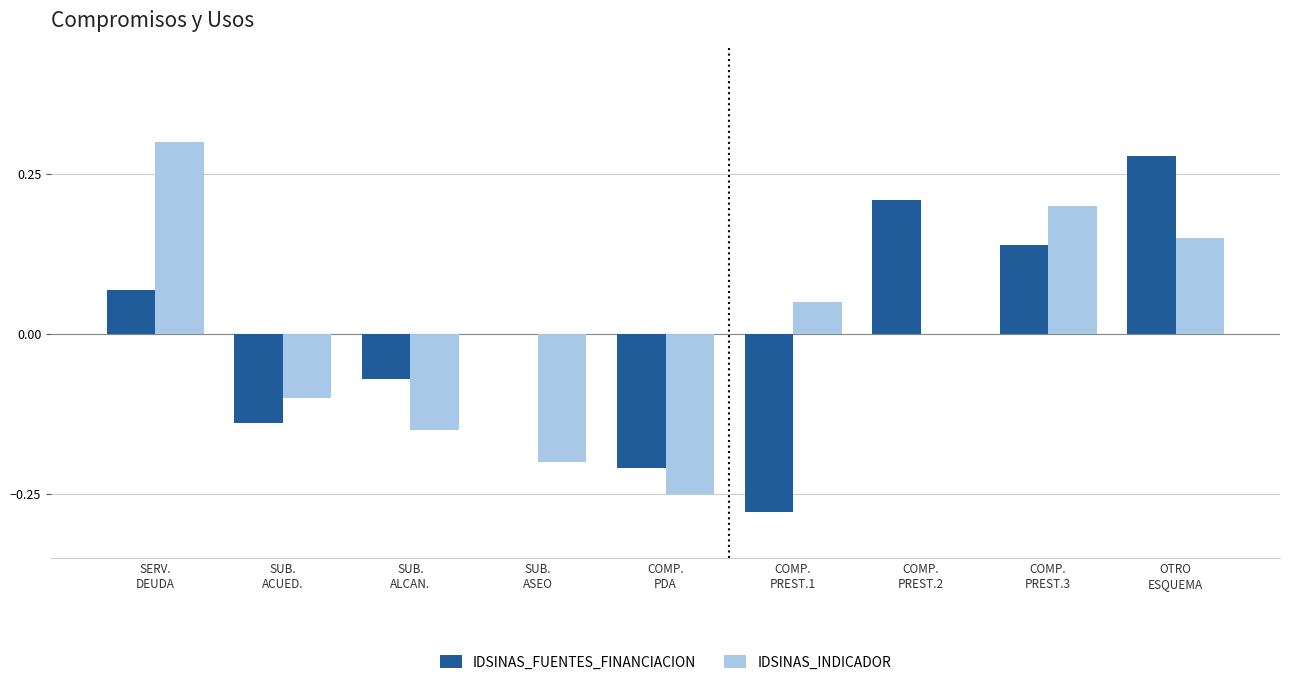

How many distinct data groups are displayed?

2